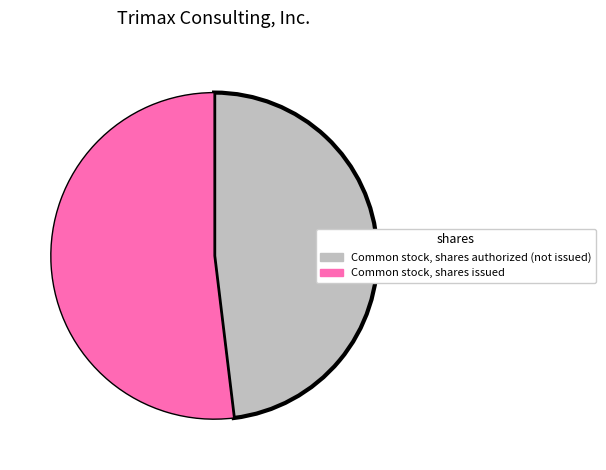

Is there any slice that represents more than half of the pie?

Yes